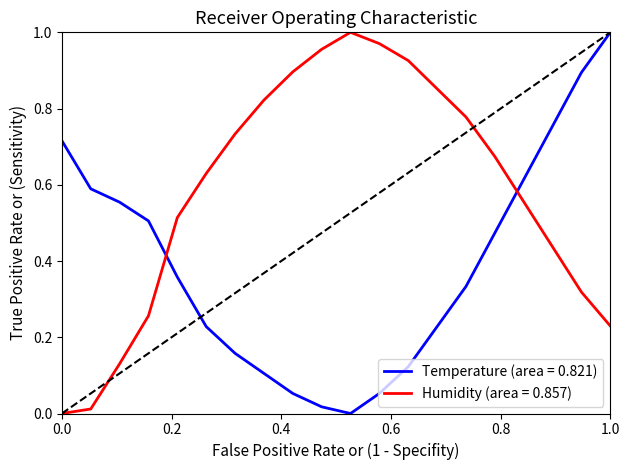

Which series ends up on top after the final intersection of Temperature (area = 0.821) and Humidity (area = 0.857)?

Temperature (area = 0.821)